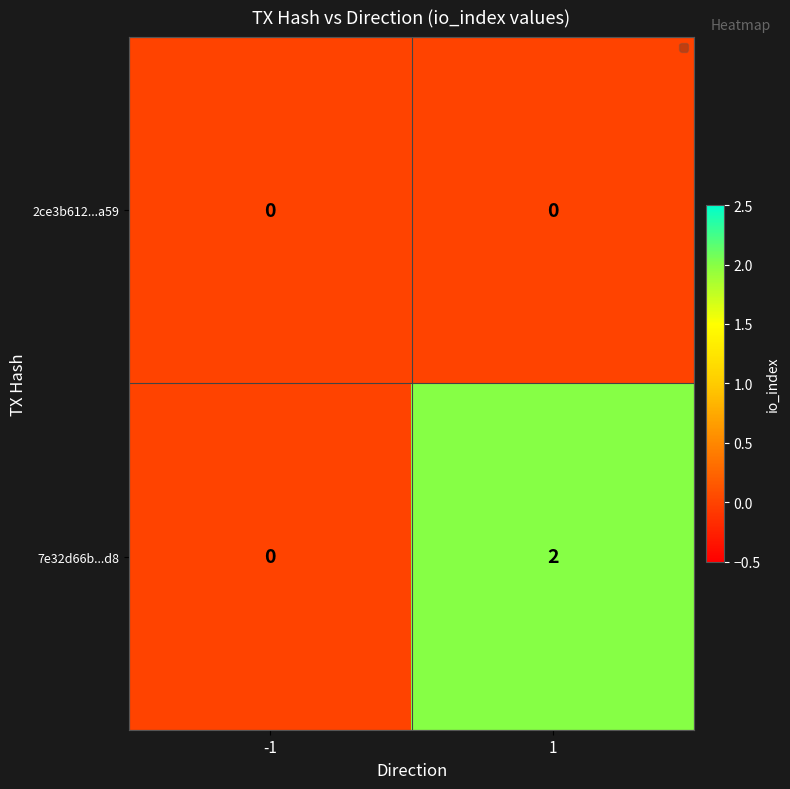

At which category is the sum across all series the highest?

1